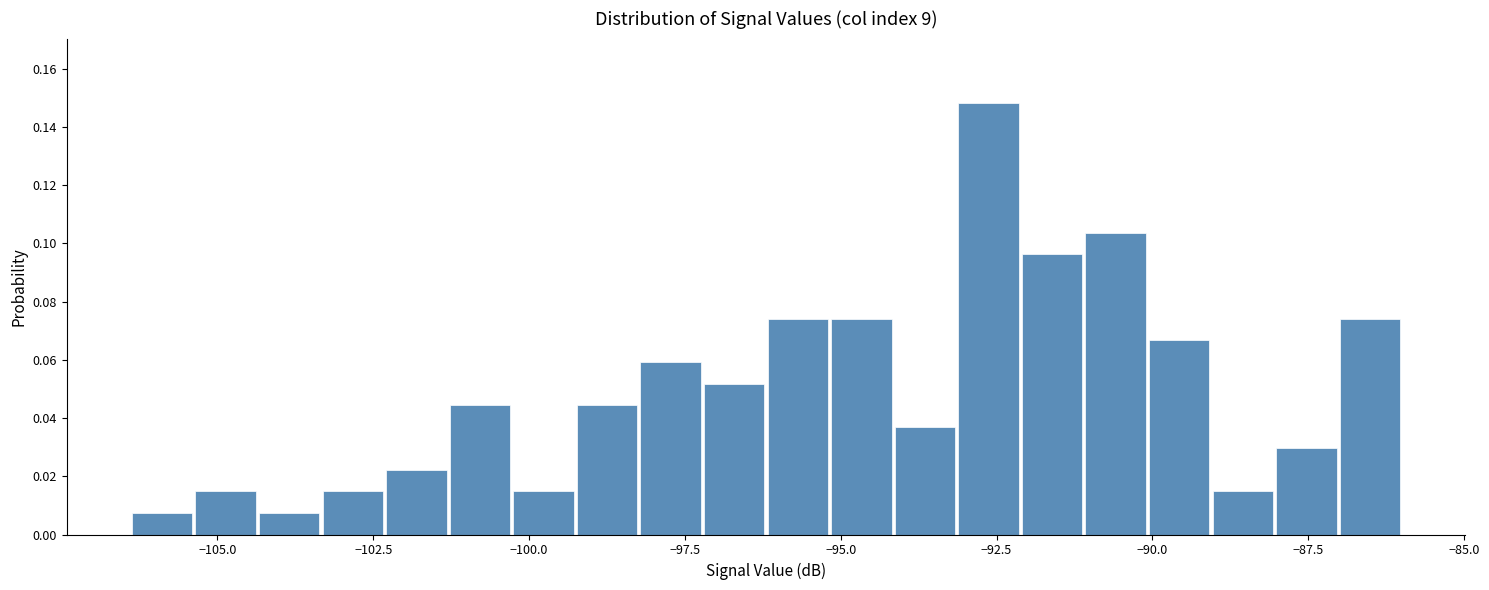

Read against the x-axis, roughly where is the centre of the tallest bar?

-92.5